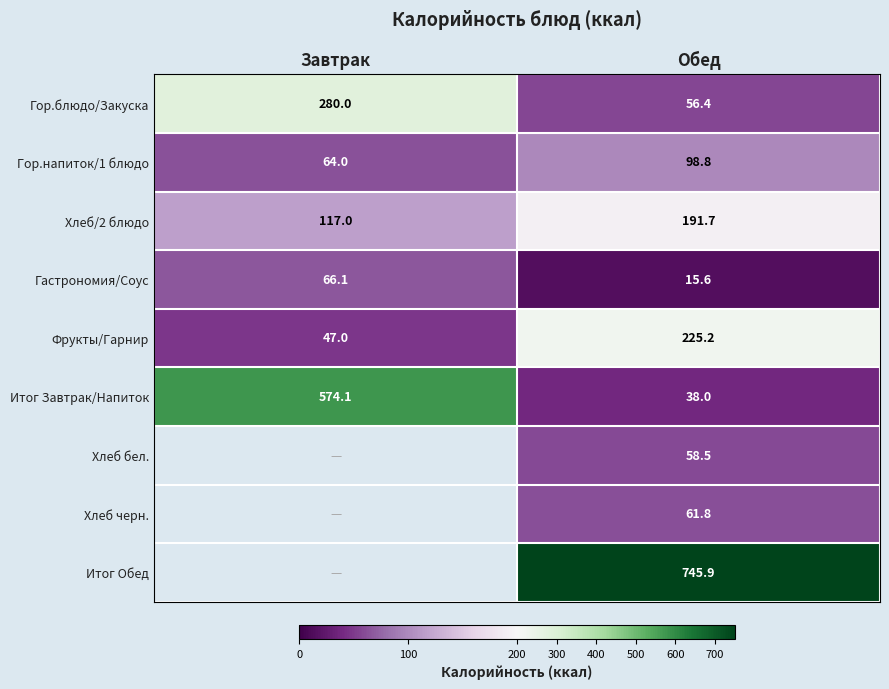

The value of Фрукты/Гарнир at Обед is 401.1. True or false?

False